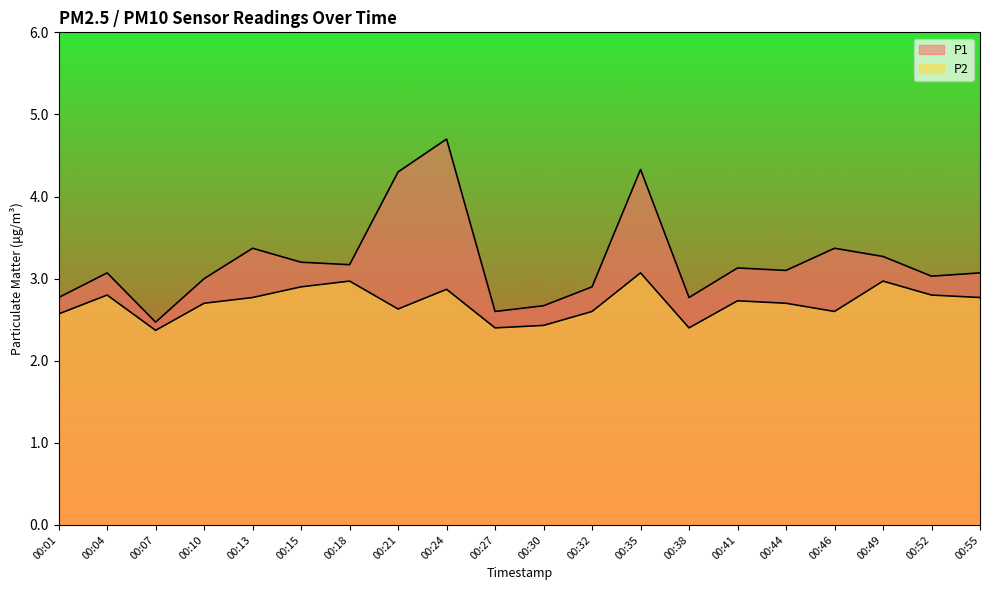

The value of P1 at 00:35 is 7.4. True or false?

False